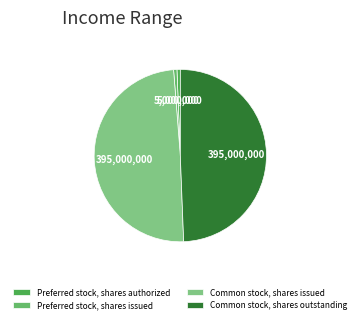

What is the change in value from Preferred stock, shares issued to Common stock, shares issued?

+390000000